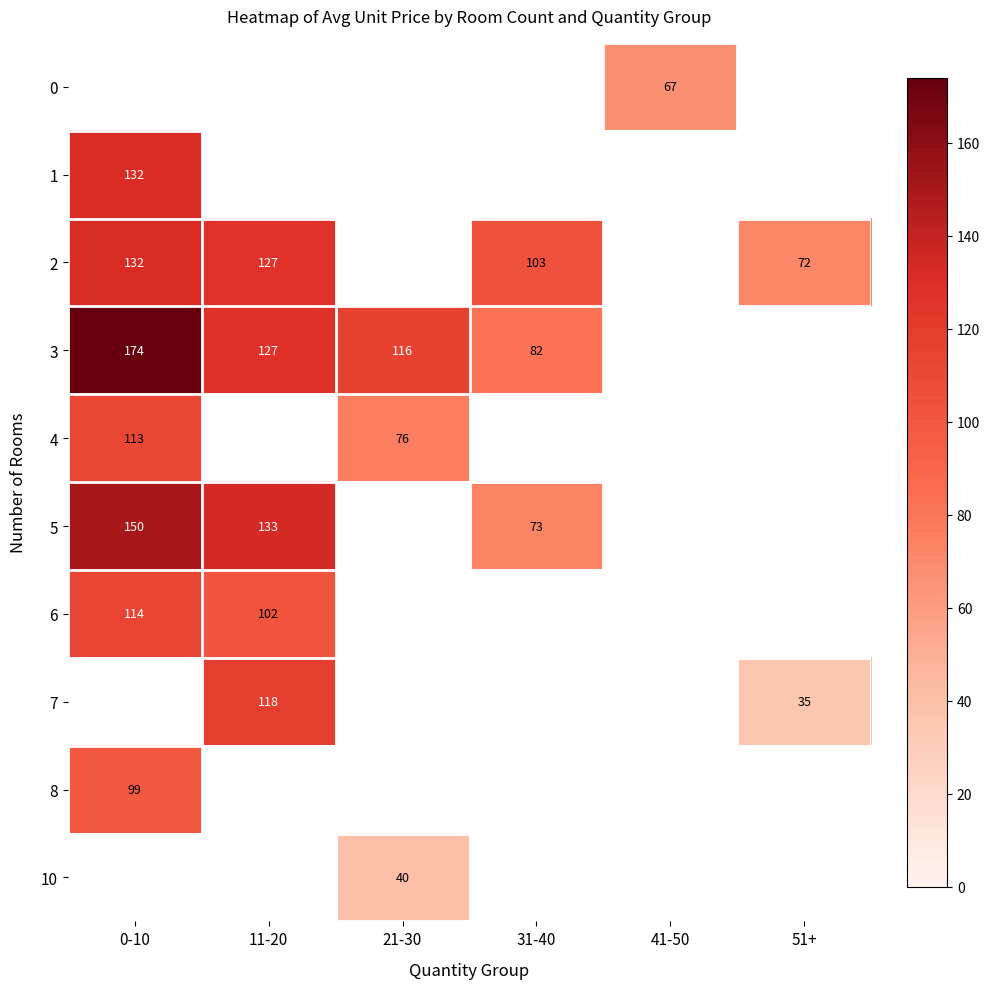

True or false: 8 has a value of 99.0 at 0-10.

True